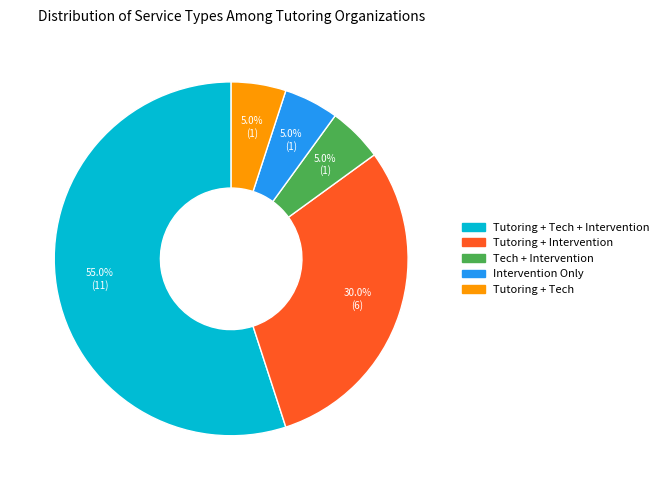

Is there a majority slice in this chart?

Yes